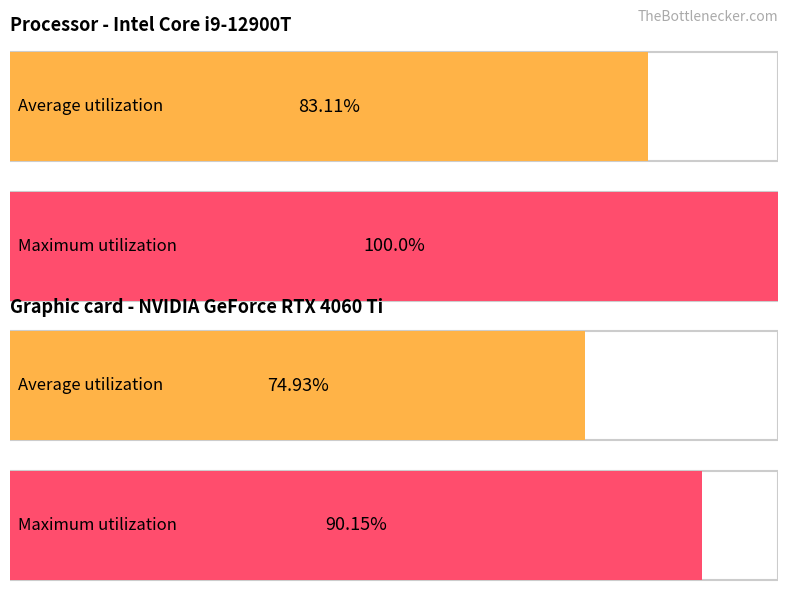

How many bars are there in each group?

2